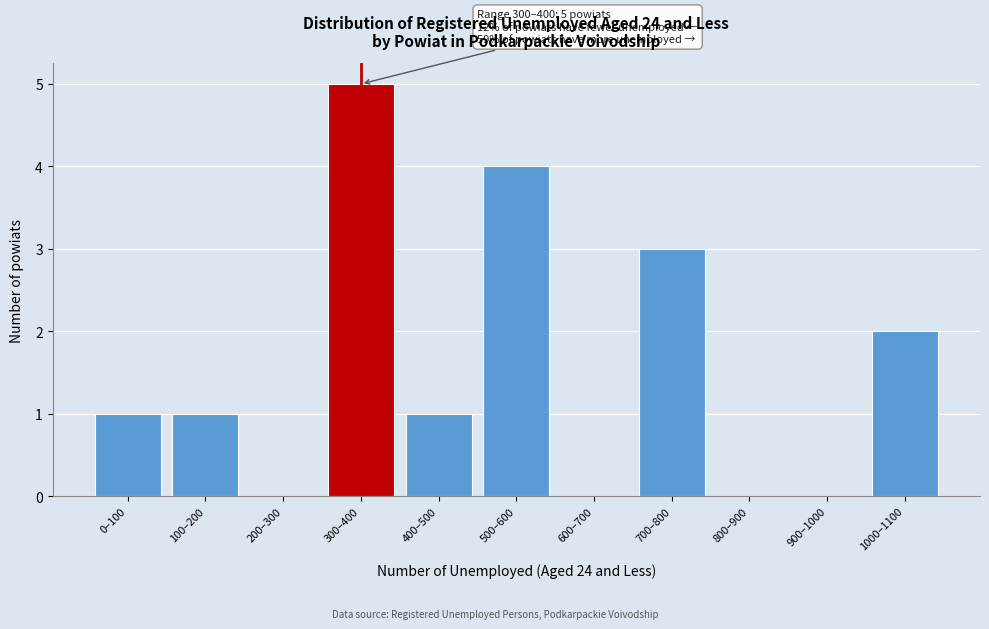

Reading left to right, list all the values displayed in this chart.

0–100=1	100–200=1	200–300=0	300–400=5	400–500=1	500–600=4	600–700=0	700–800=3	800–900=0	900–1000=0	1000–1100=2